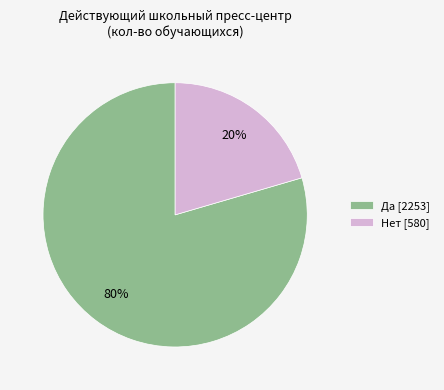

The Нет [580] slice represents 20% of the pie. True or false?

True